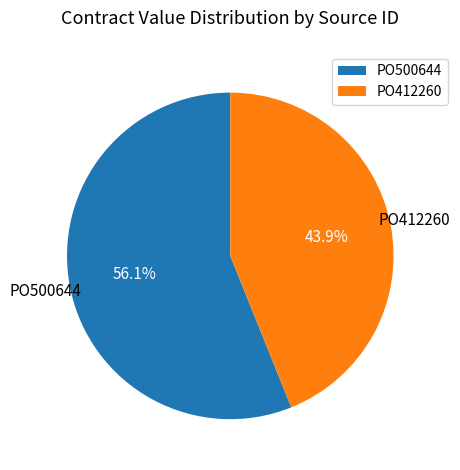

To the nearest percent, what portion does PO500644 represent?

56%